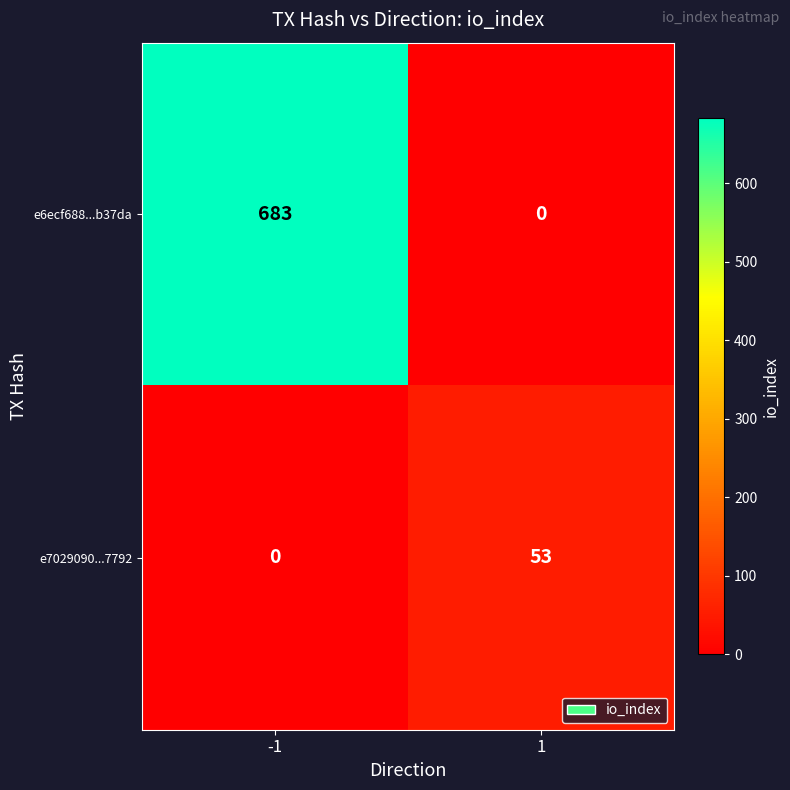

The e6ecf688...b37da series shows -265 at 1. True or false?

False